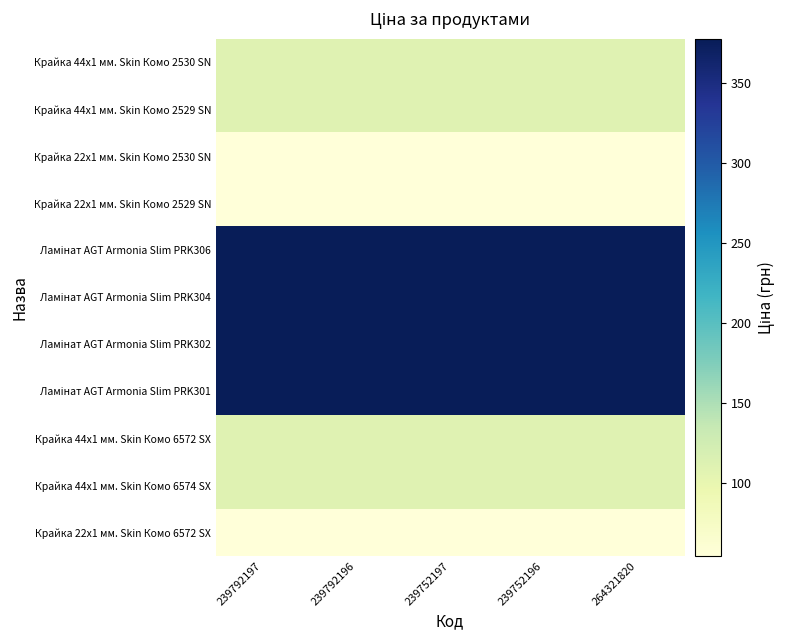

Which has a higher value, 239792197 or 264321820?

239792197